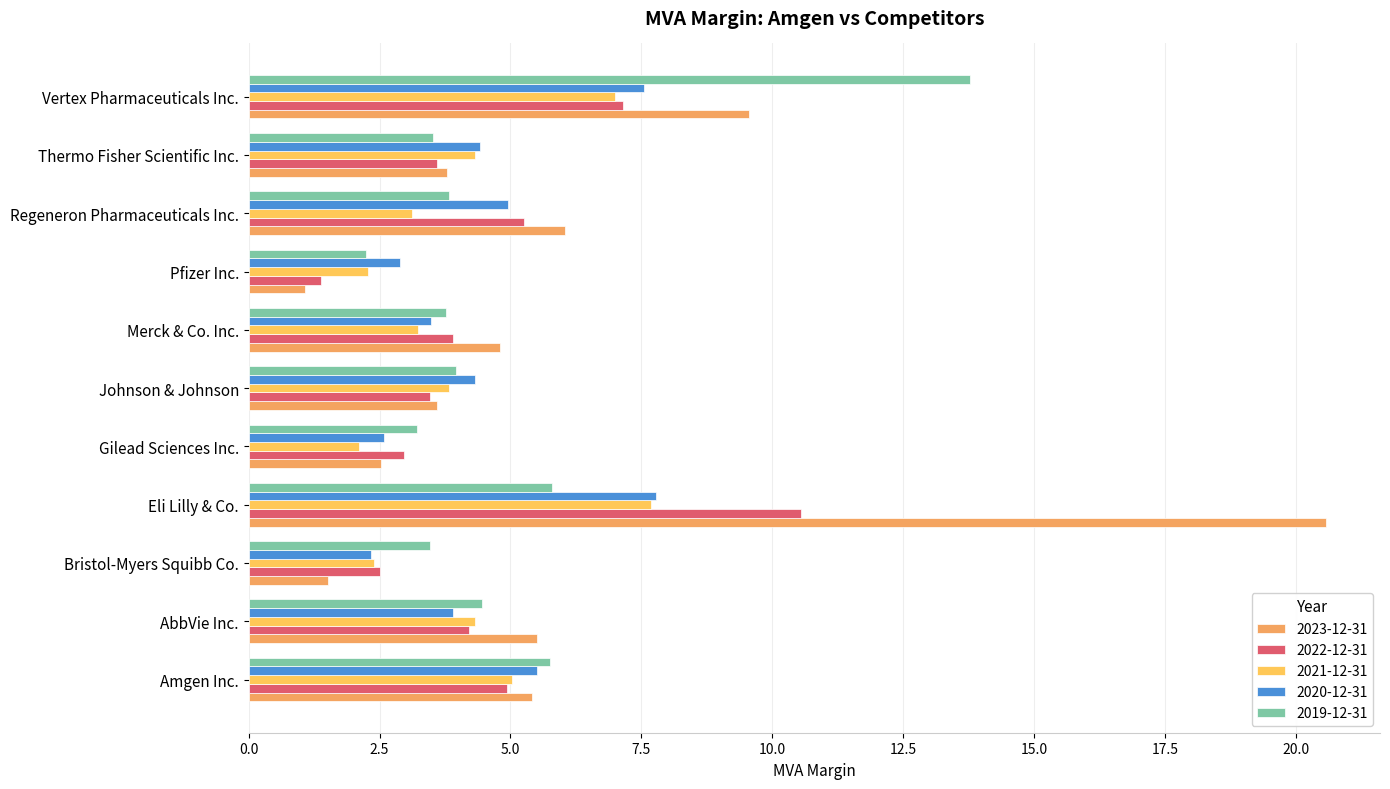

What is the sum of all 2023-12-31 values?

64.4